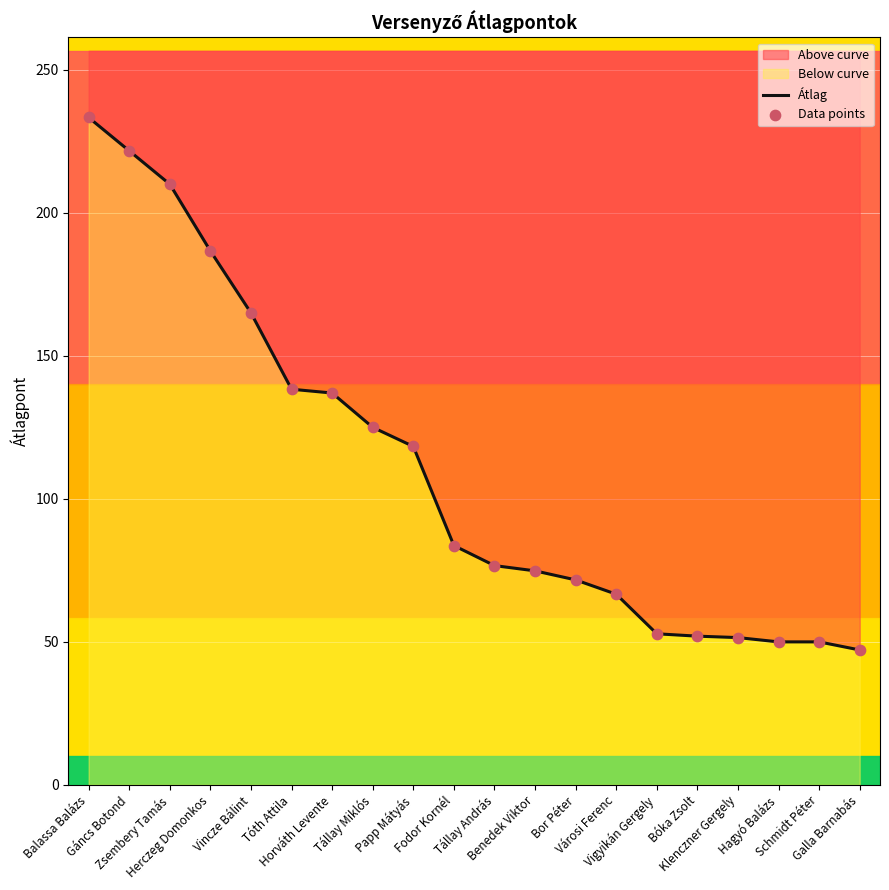

Which series has the largest total across all categories?

Átlag